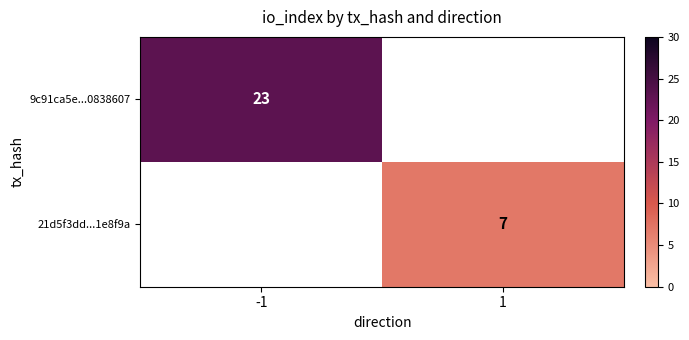

True or false: 9c91ca5e...0838607 has a value of 12 at -1.

False